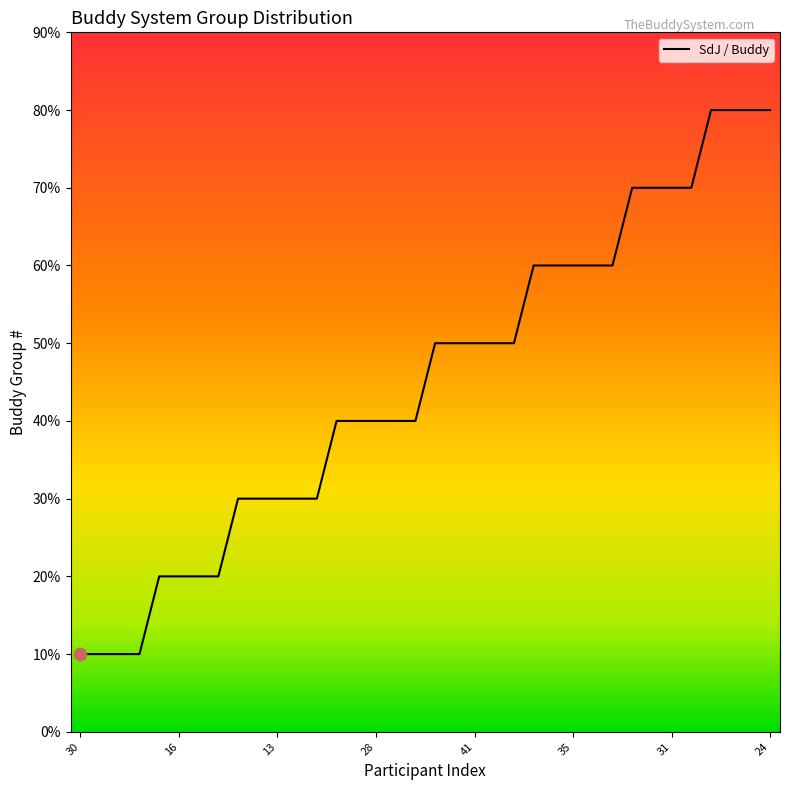

Does the chart have visible grid lines?

No